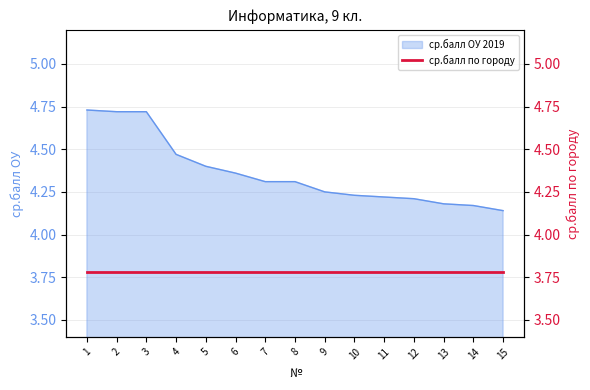

What is the difference between the maximum and minimum values?

0.6